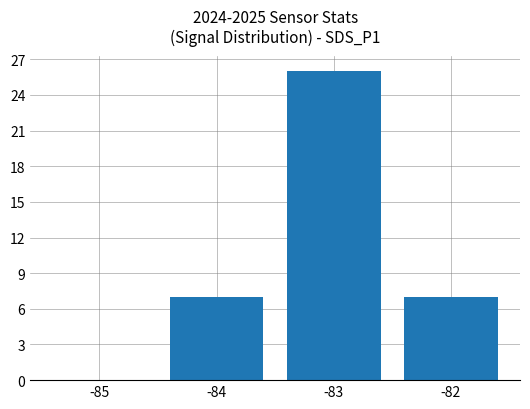

What is the change in value from -85 to -83?

+26